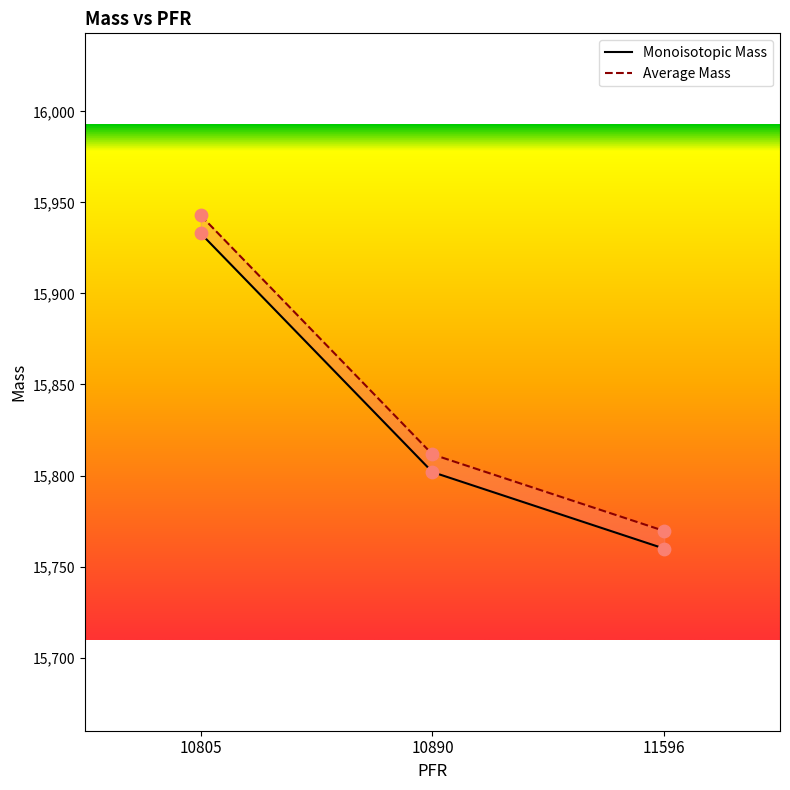

Which series has the largest total across all categories?

Average Mass